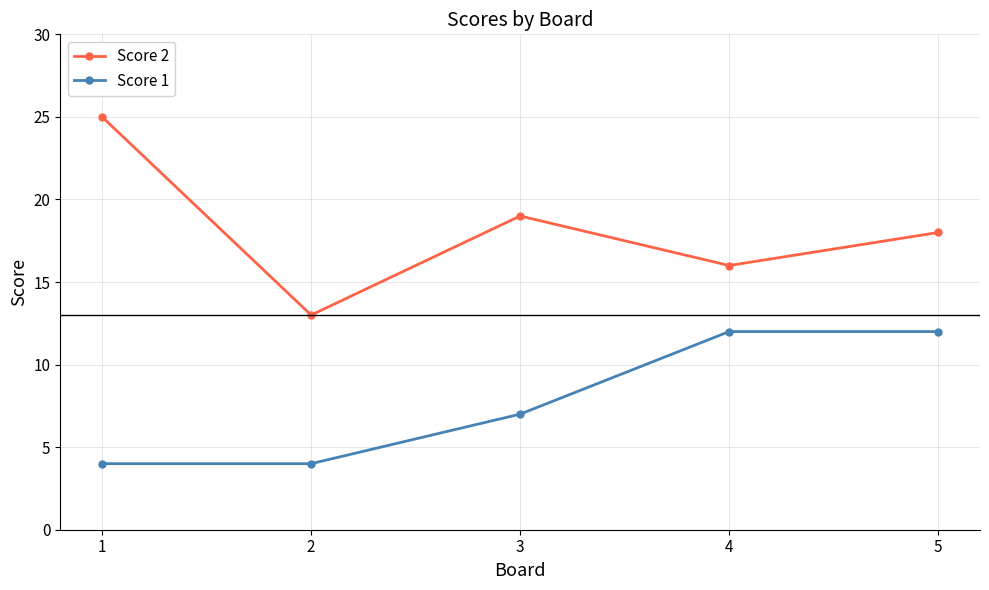

Which series changed the most between 1 and 3?

Score 2